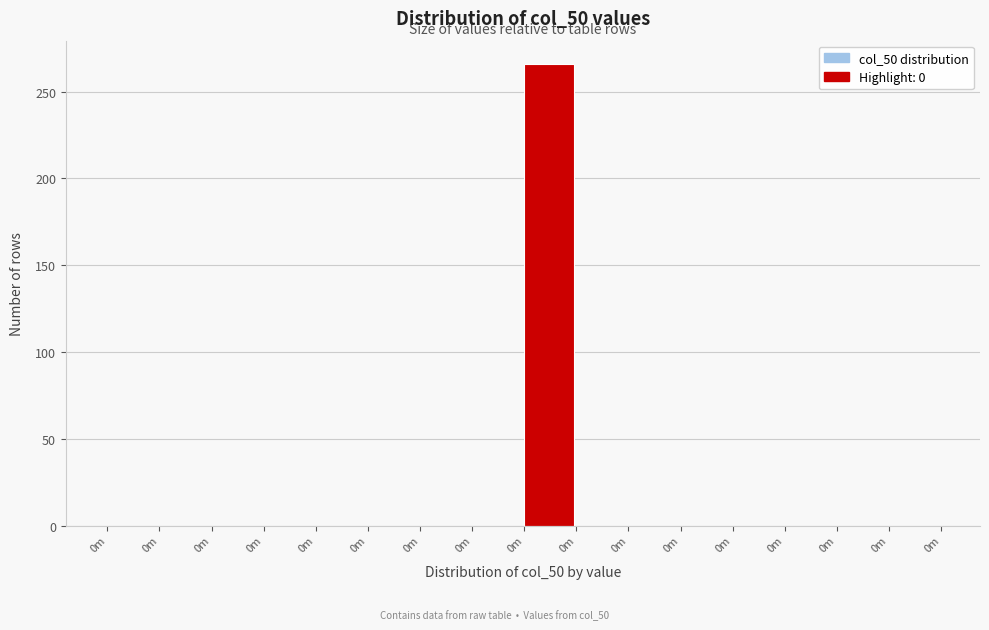

Are the bars horizontal?

No